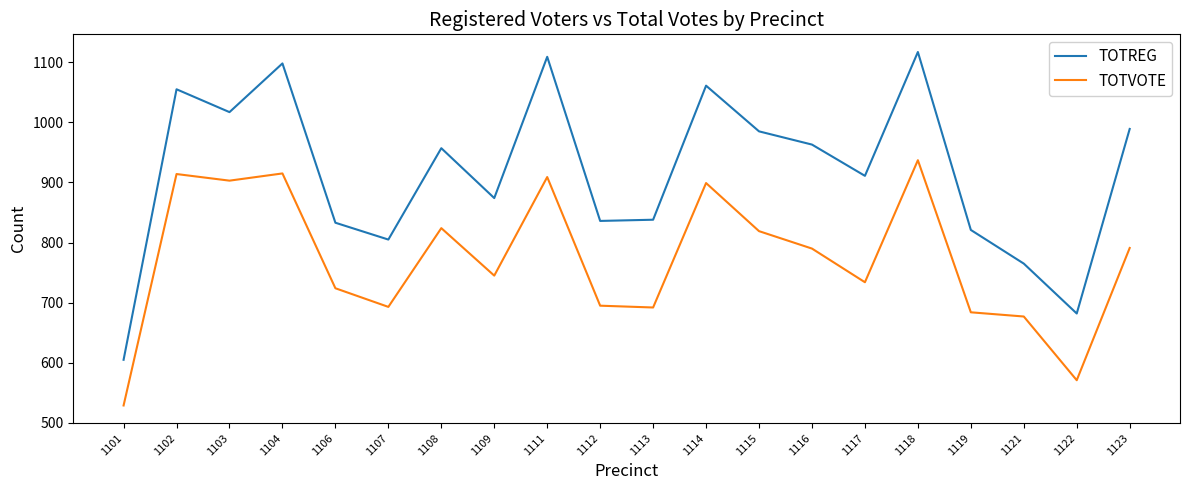

What is the spread (max minus min) of values at 1119?

137